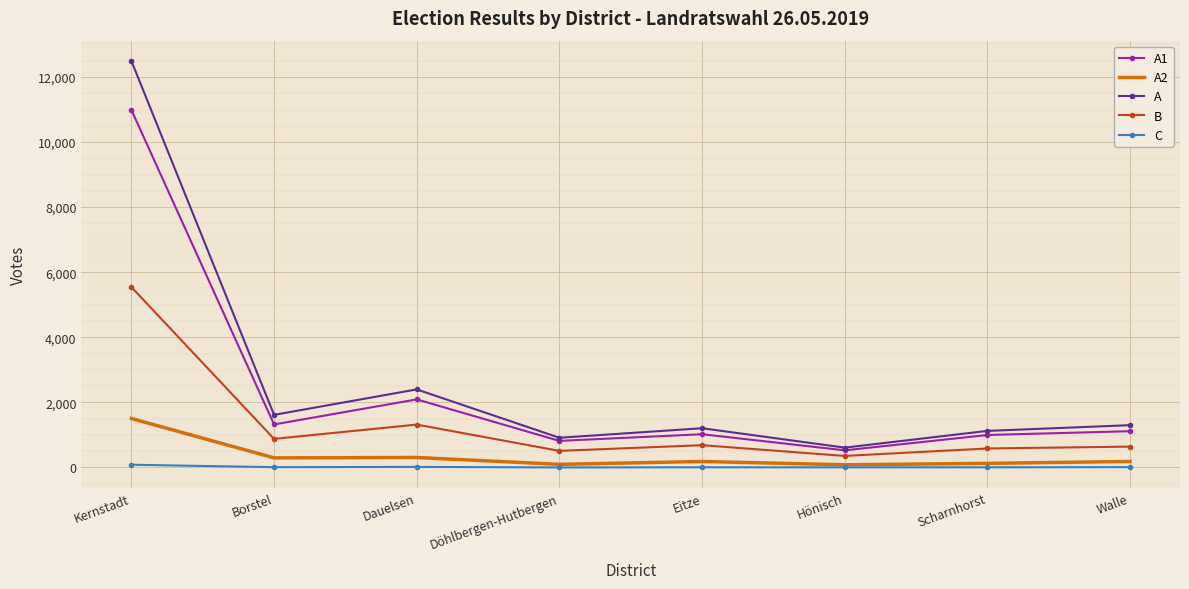

The value of A1 at Borstel is 1322. True or false?

True